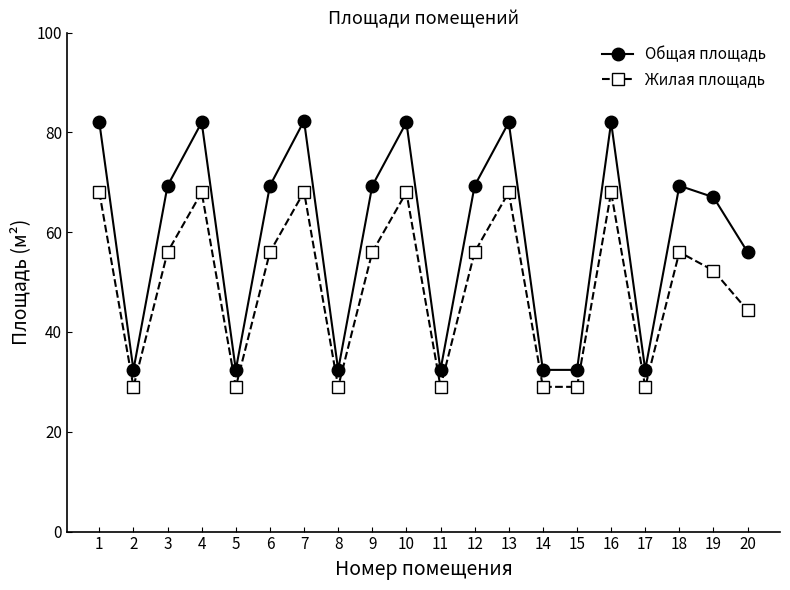

Rank the series by their maximum value, from lowest to highest.

Жилая площадь, Общая площадь